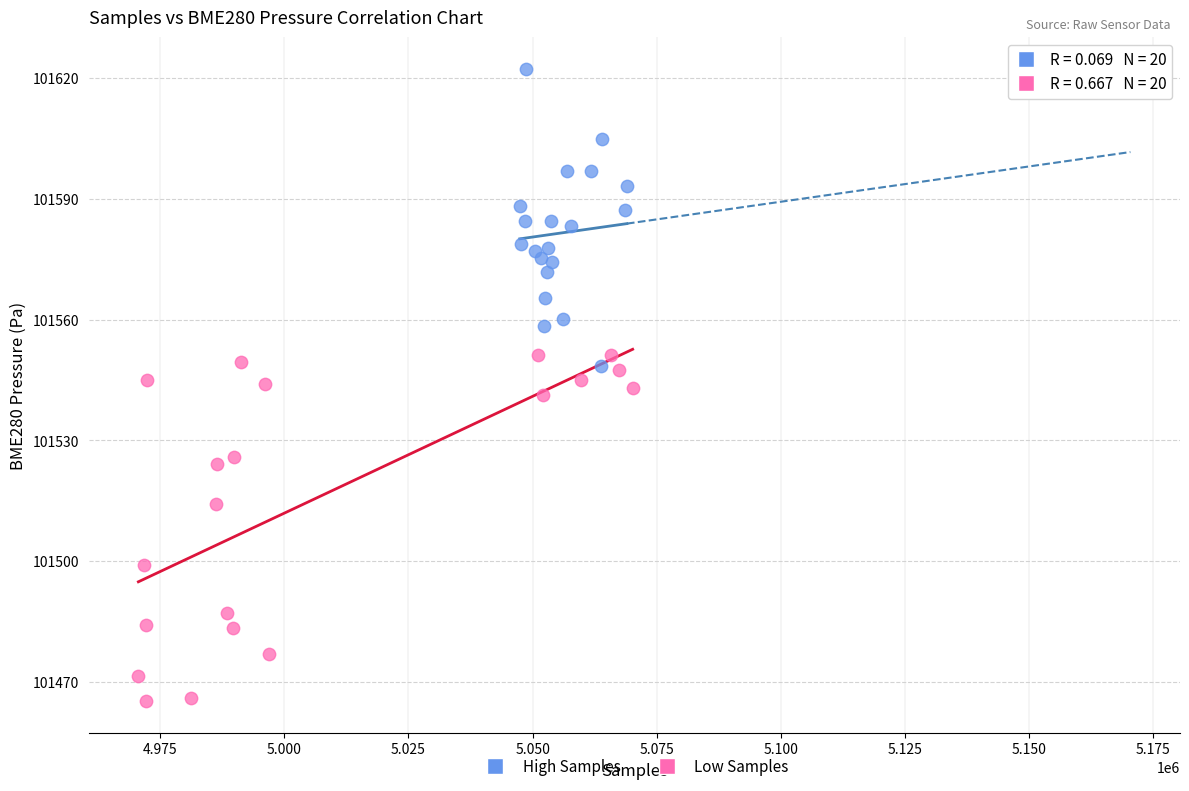

What are all the series names shown in the legend?

High Samples, Low Samples